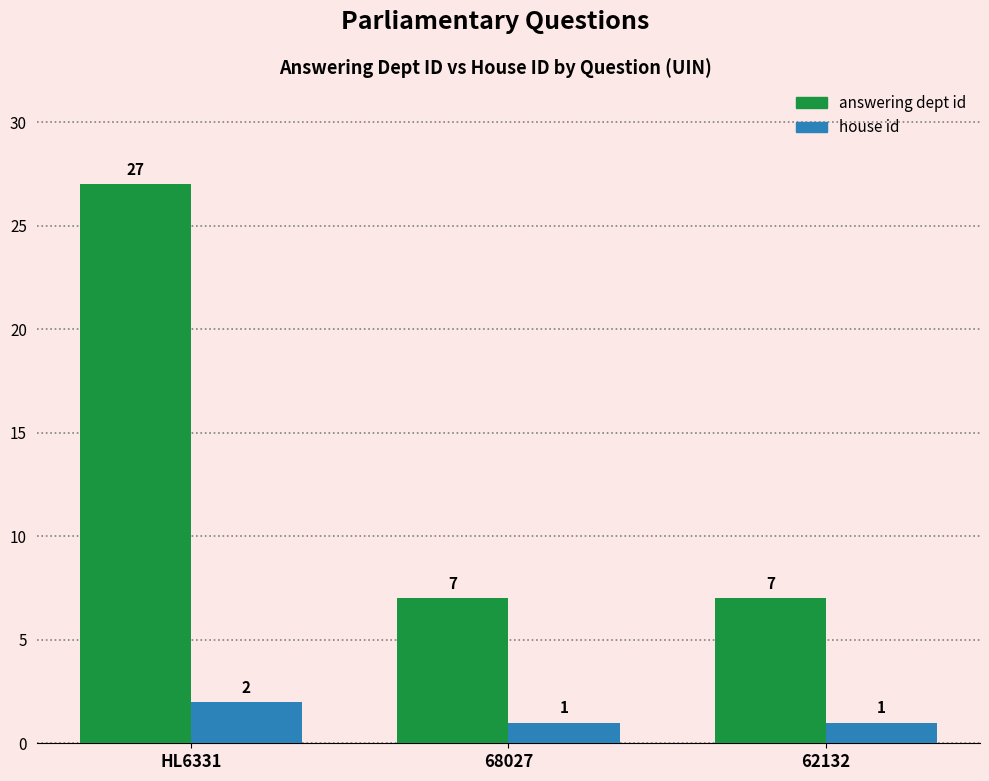

What is the minimum value shown in the chart?

1